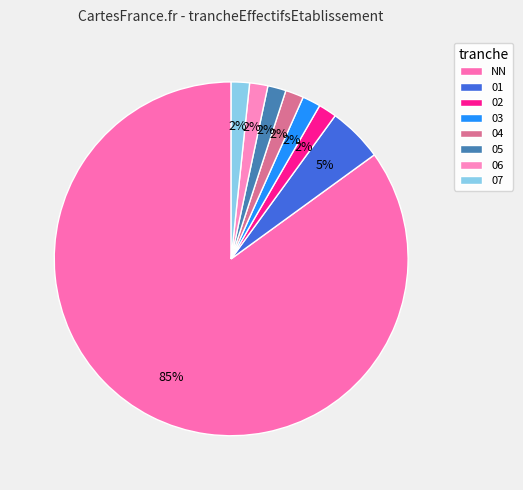

Which has a higher value, 05 or 01?

01